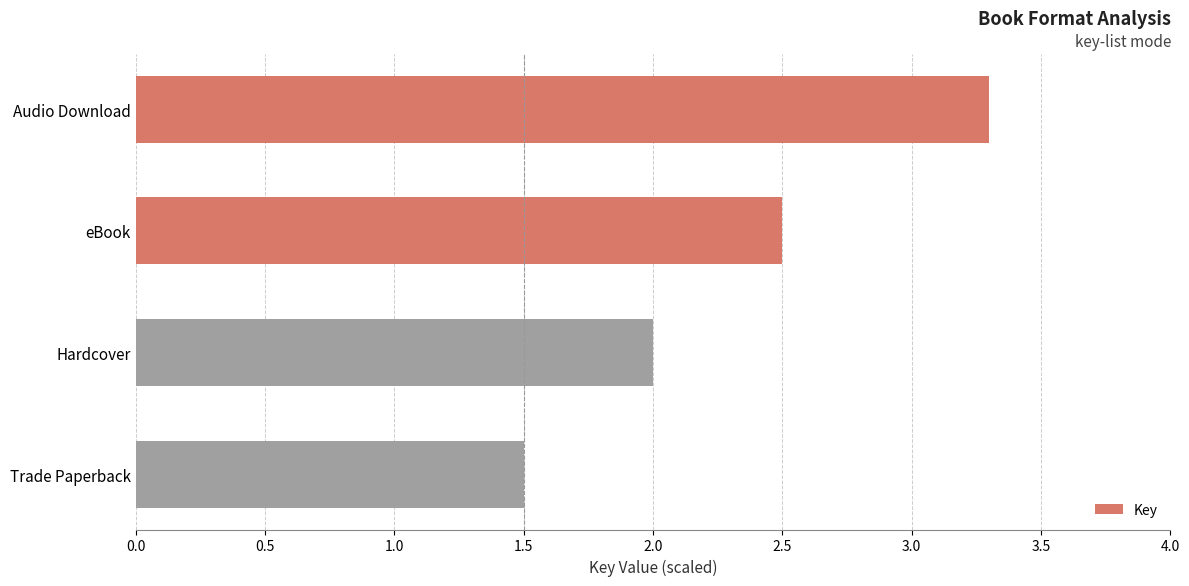

Reading bottom to top, extract all data points from this chart.

1.5	2.0	2.5	3.3